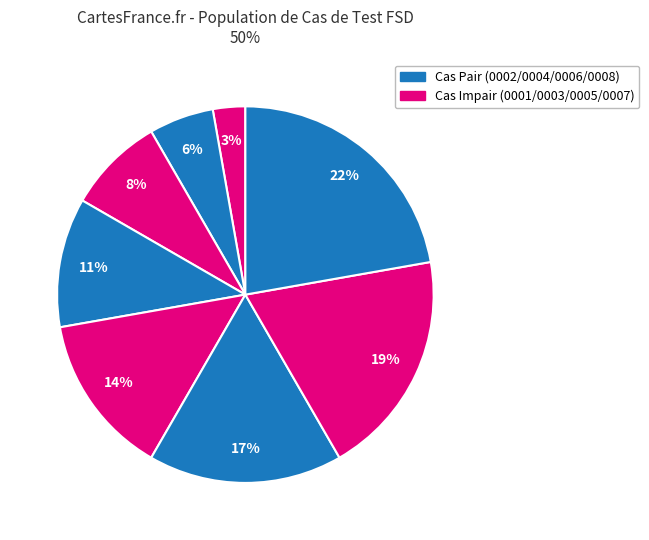

Count the number of slices in the pie.

8